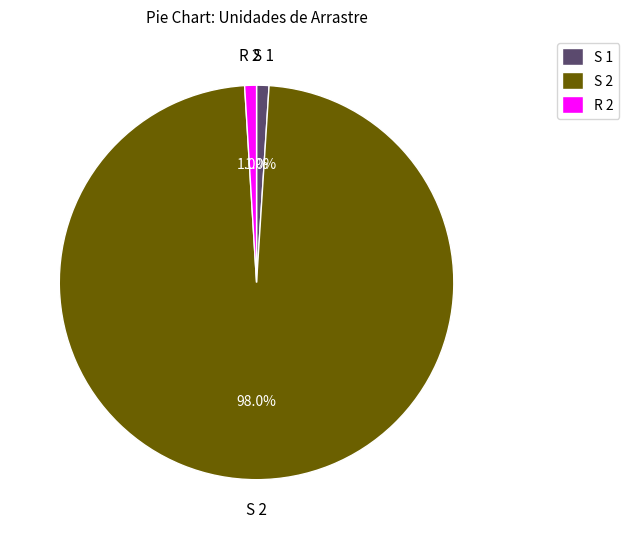

What is the largest slice in the pie chart?

S 2